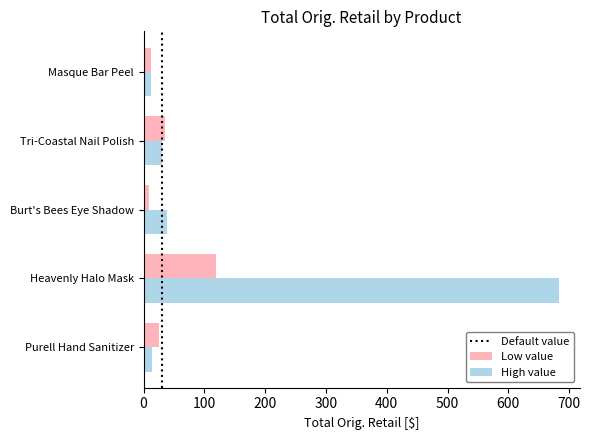

What is the difference between the maximum and minimum values in the High value series?

671.3